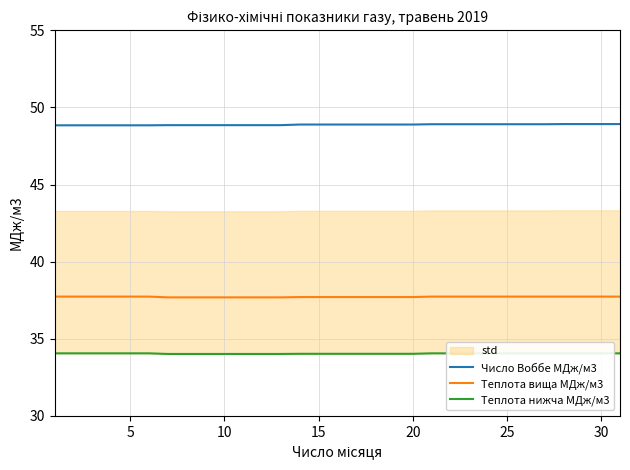

What is the highest value of the Число Воббе МДж/м3 series?

48.9